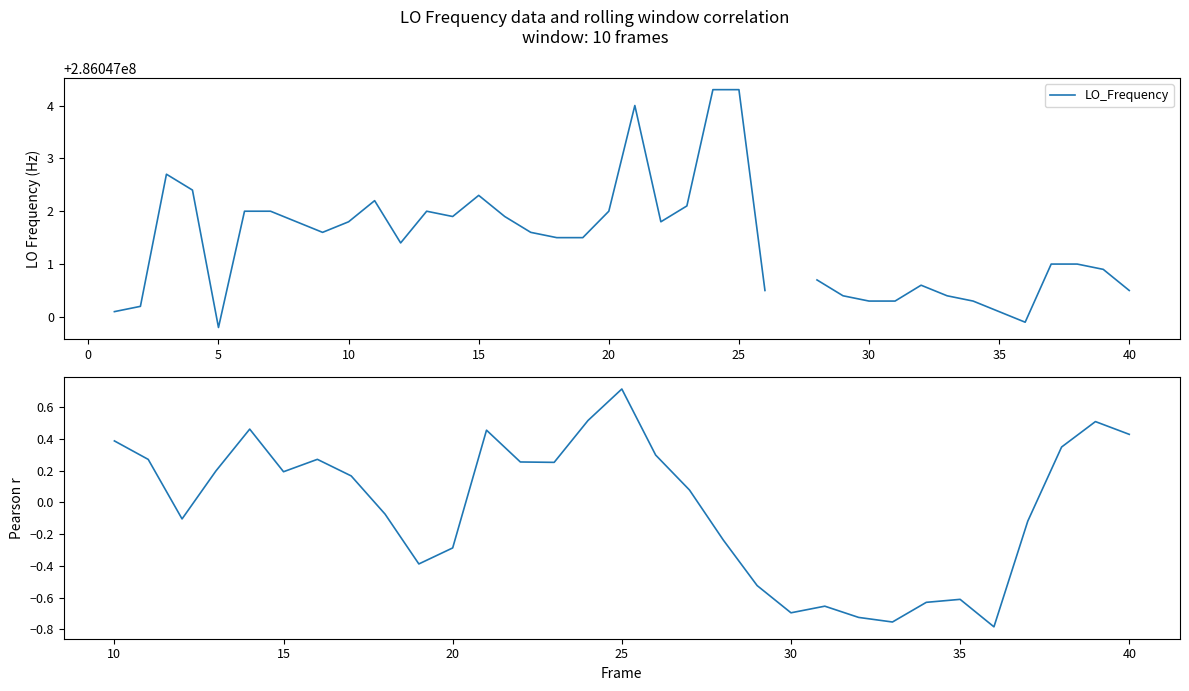

At how many categories does at least one series exceed 145198589?

39